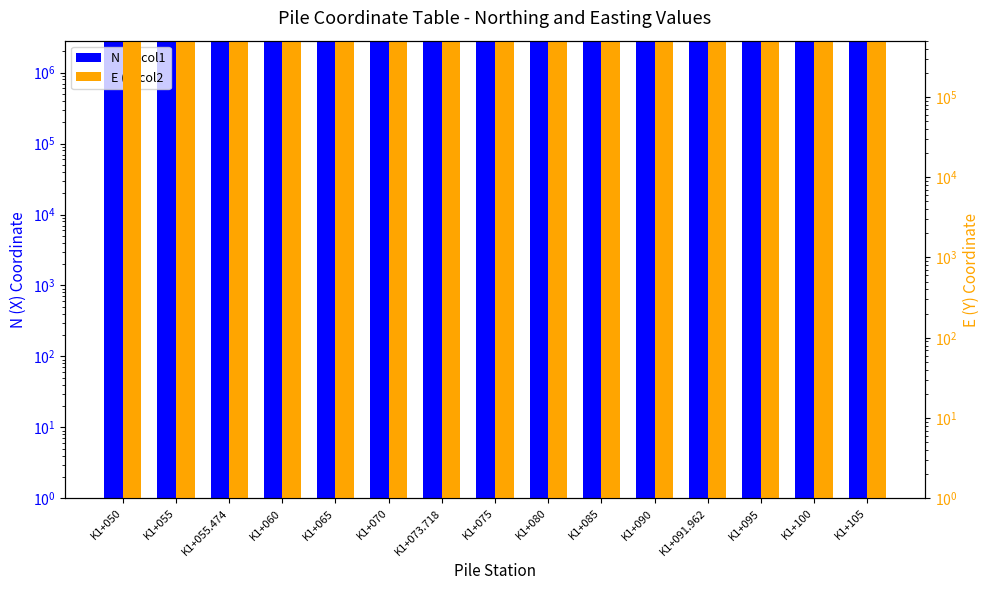

What is the value of the E (Y) col2 bar at the 10th from the left?

500726.4